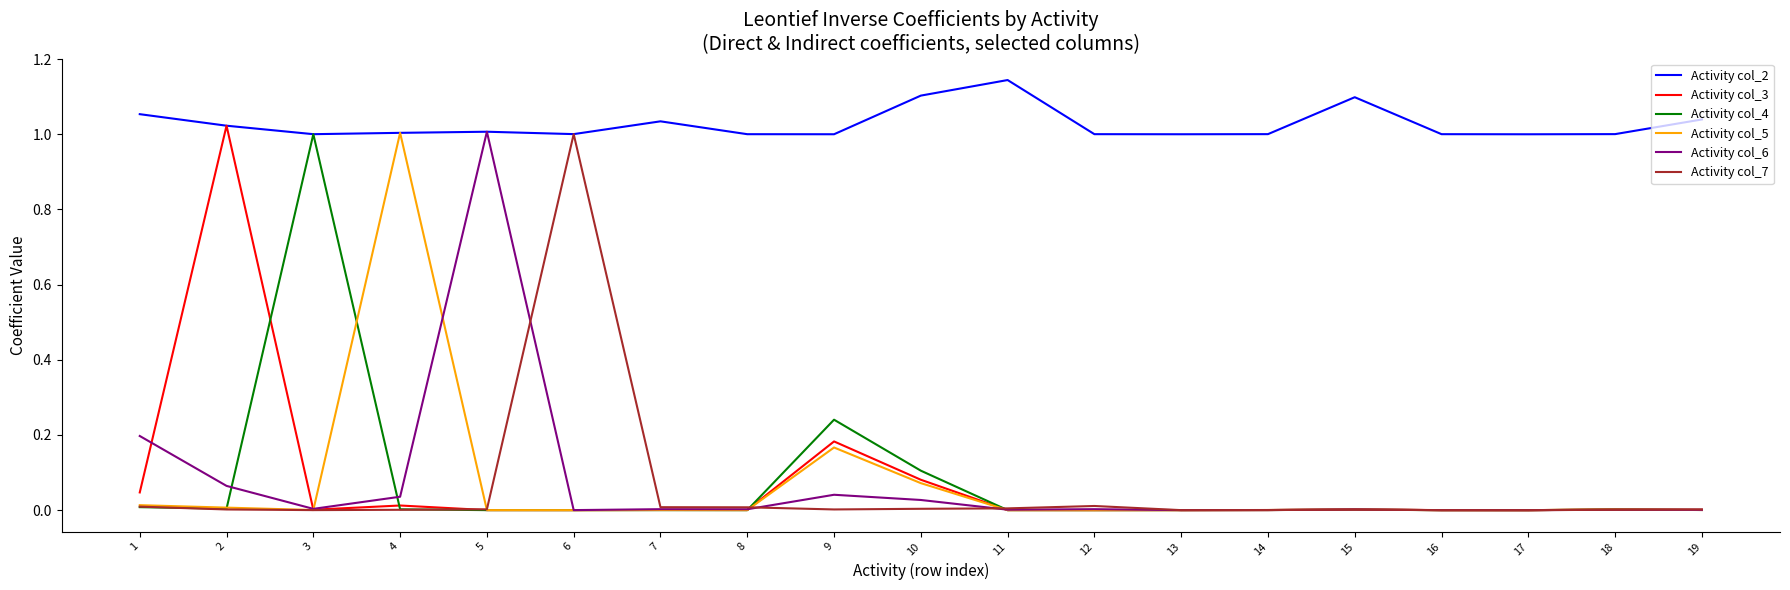

True or false: Activity col_2 has a value of 0.4 at 12.

False